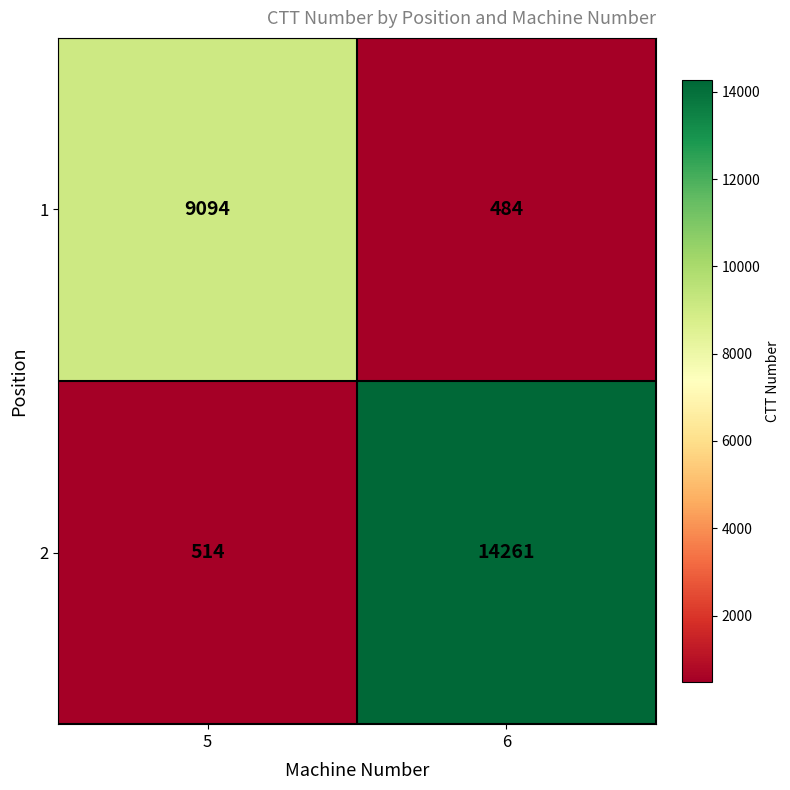

What is the sum of all 1 values?

9578